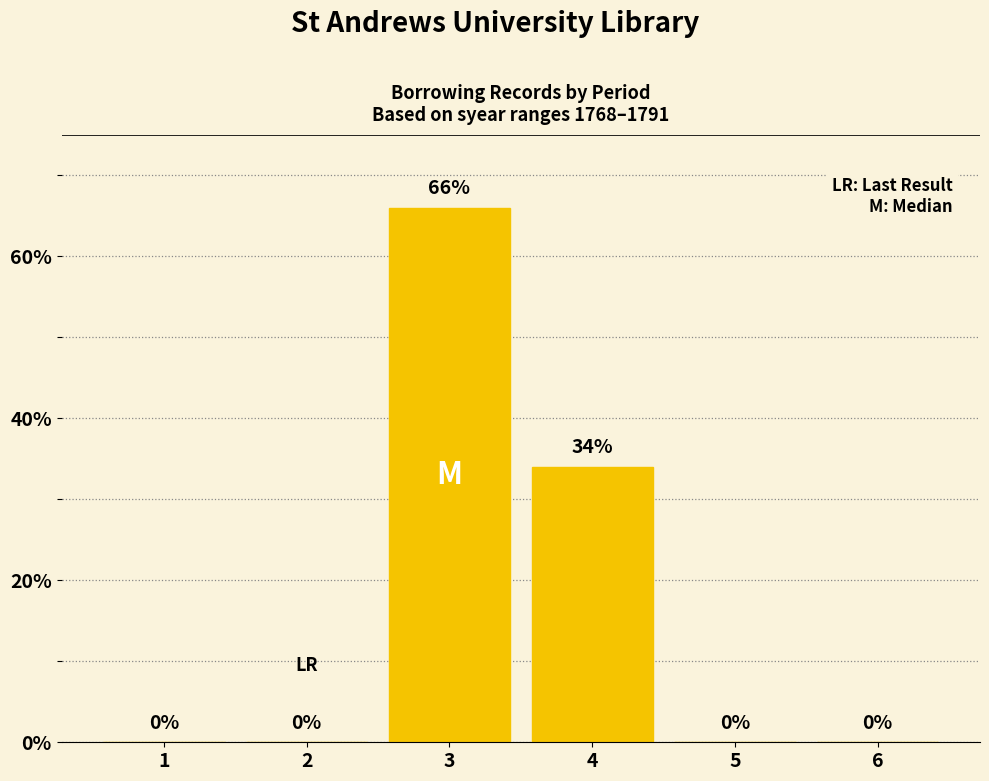

Read the value at 3.

66